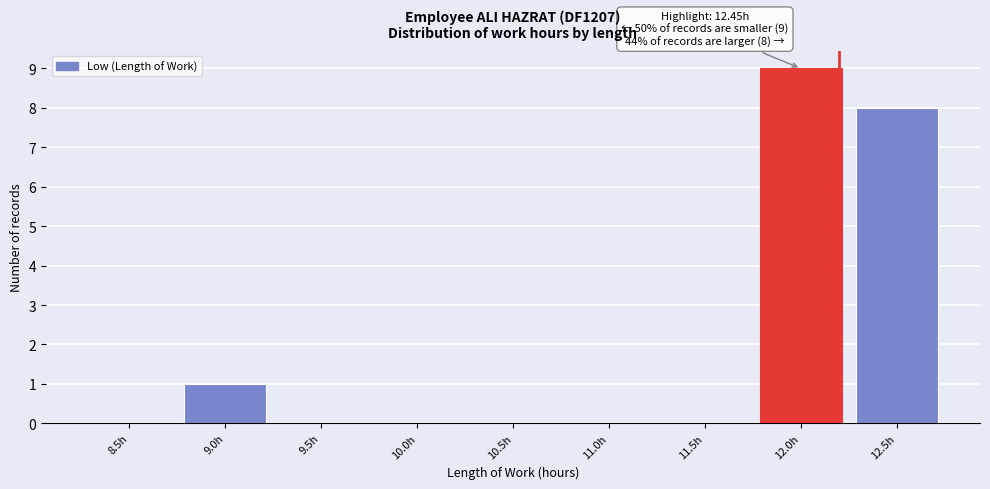

Reading left to right, extract all data points from this chart.

8.5h=0	9.0h=1	9.5h=0	10.0h=0	10.5h=0	11.0h=0	11.5h=0	12.0h=9	12.5h=8